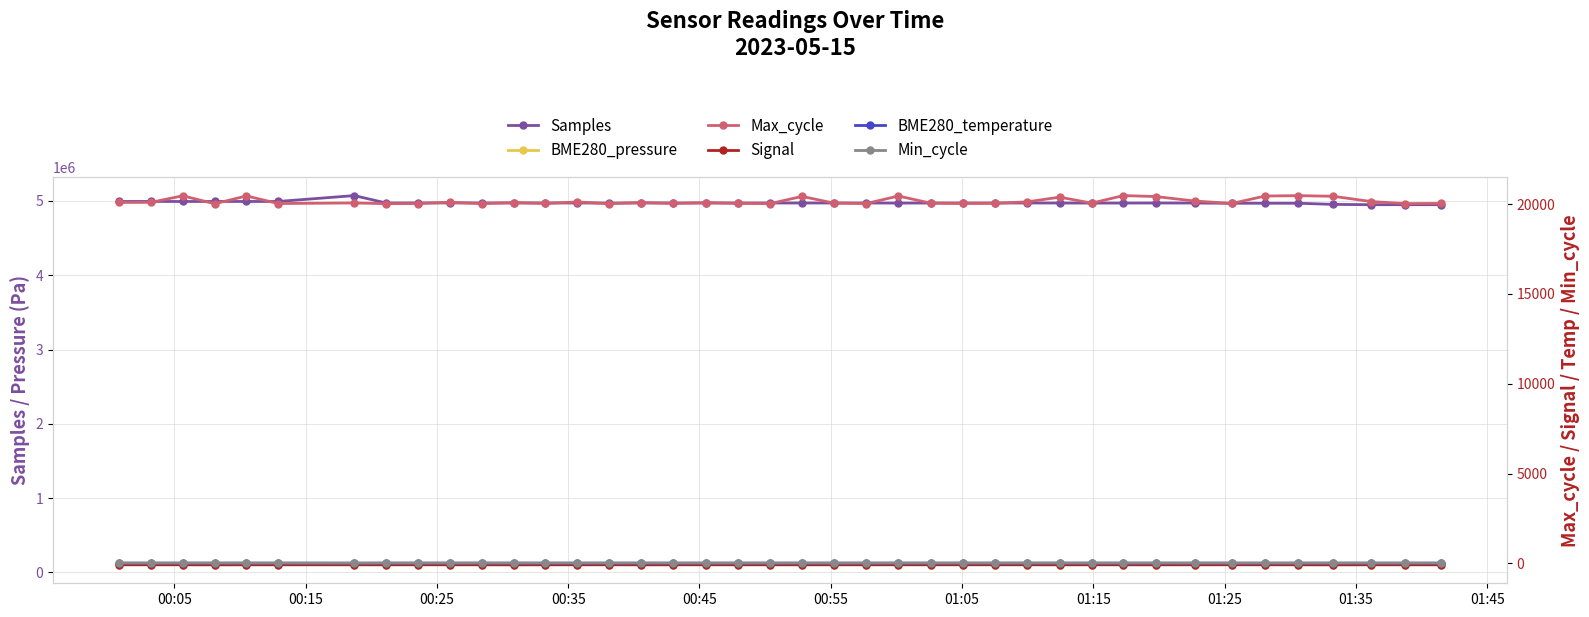

What is the value of the Min_cycle point at the 18th from the left?

28.0